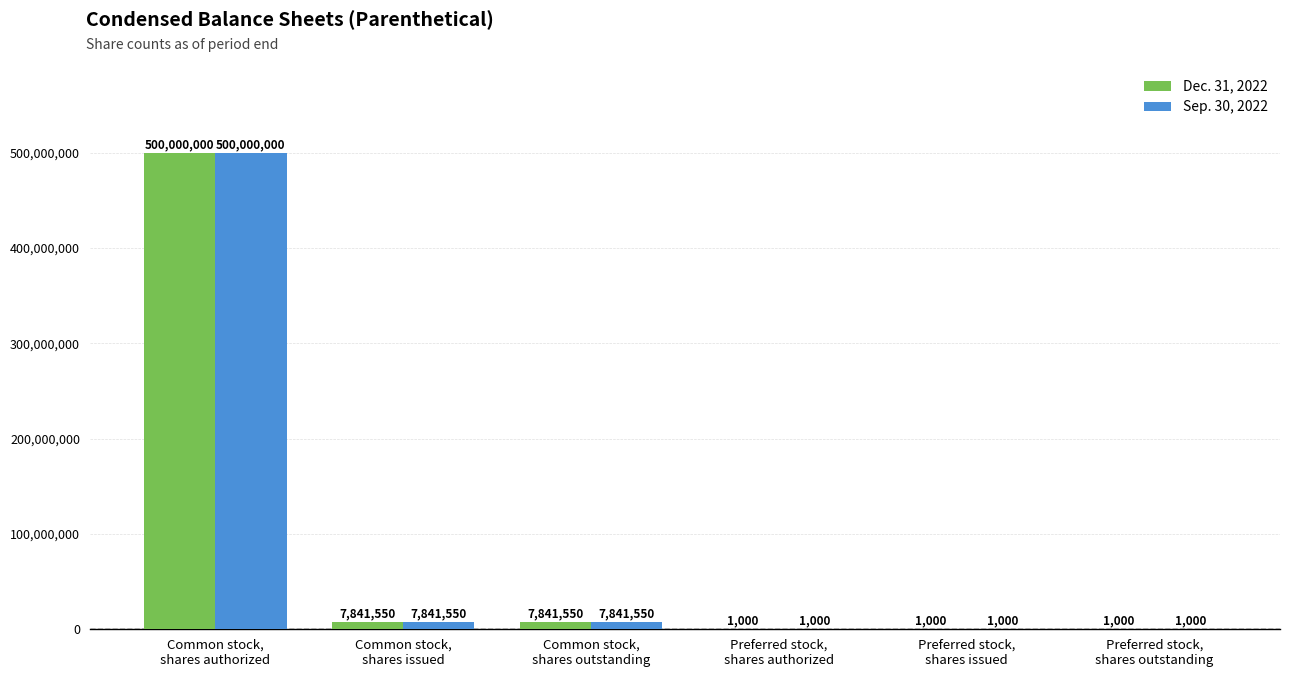

Reading left to right, extract all data points from this chart.

Dec. 31, 2022: Common stock,
shares authorized=500000000	Common stock,
shares issued=7841550	Common stock,
shares outstanding=7841550	Preferred stock,
shares authorized=1000	Preferred stock,
shares issued=1000	Preferred stock,
shares outstanding=1000
Sep. 30, 2022: Common stock,
shares authorized=500000000	Common stock,
shares issued=7841550	Common stock,
shares outstanding=7841550	Preferred stock,
shares authorized=1000	Preferred stock,
shares issued=1000	Preferred stock,
shares outstanding=1000